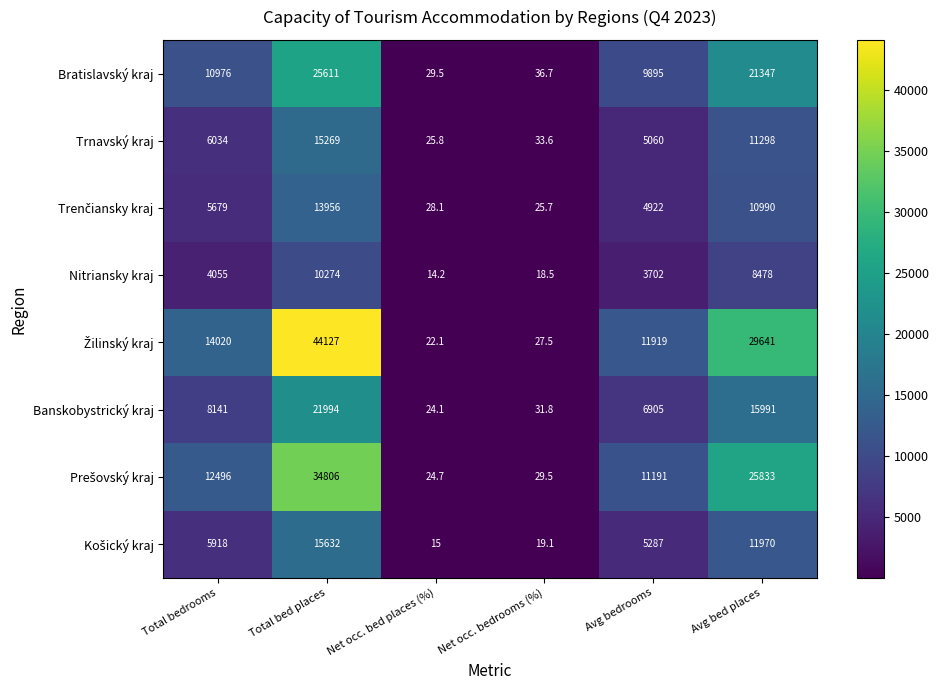

What is the difference between the second highest and second lowest values in the Bratislavský kraj series?

21310.3